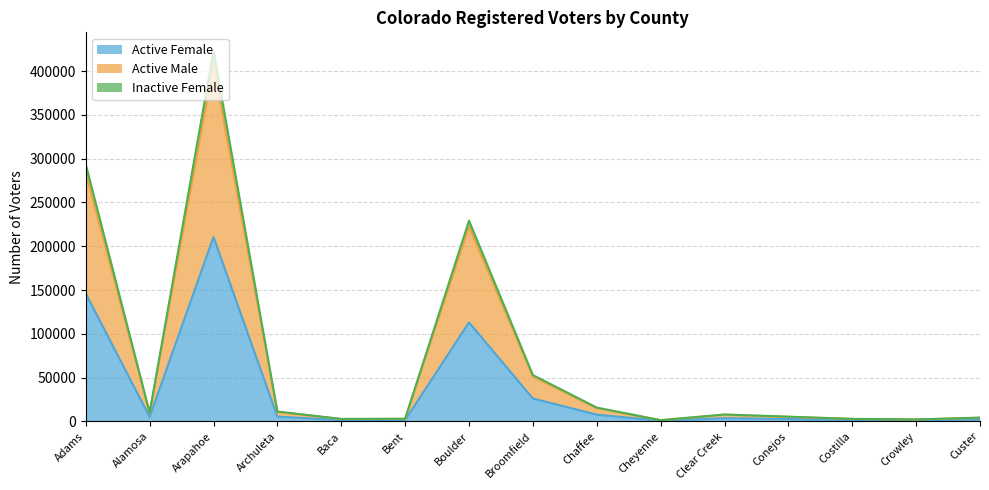

What is the difference between the maximum and minimum values in the Active Female series?

209952